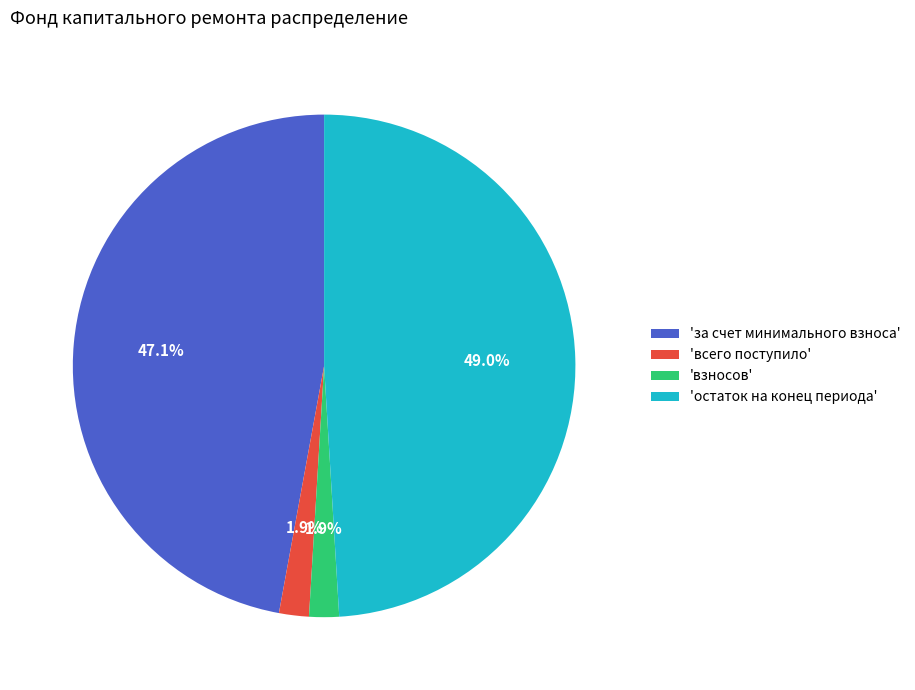

What portion of the pie excludes 'за счет минимального взноса'?

52.9%